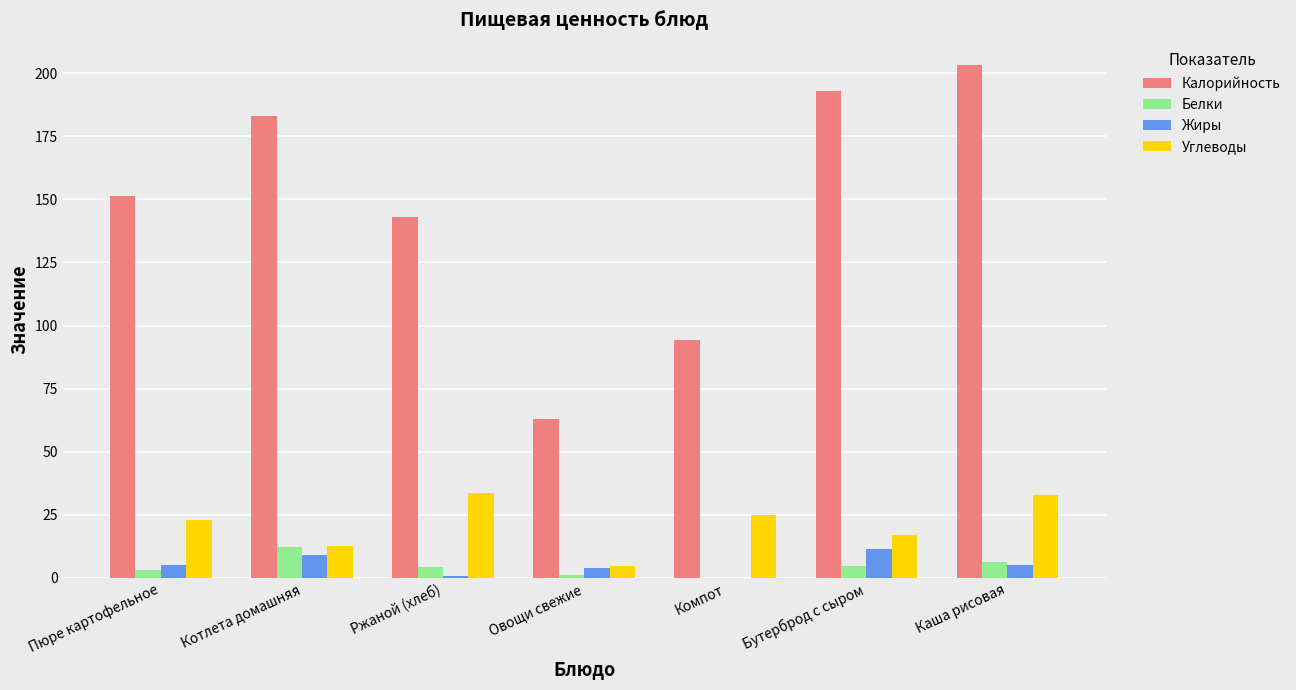

What is the total value across all series at Компот?

119.0